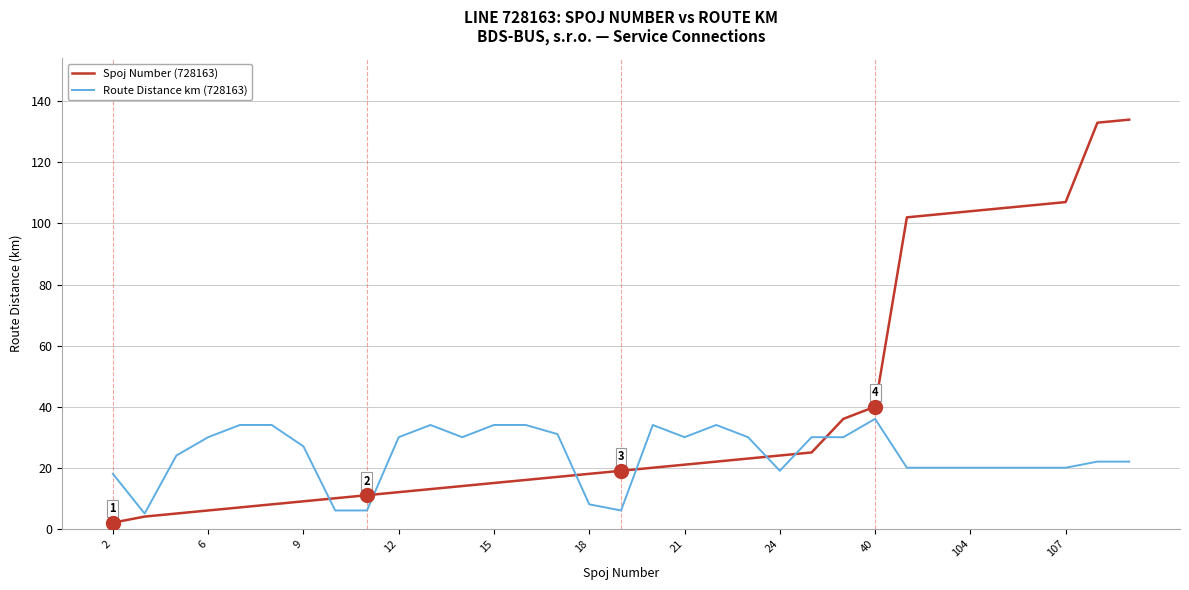

What is the lowest value of the Route Distance km (728163) series?

5